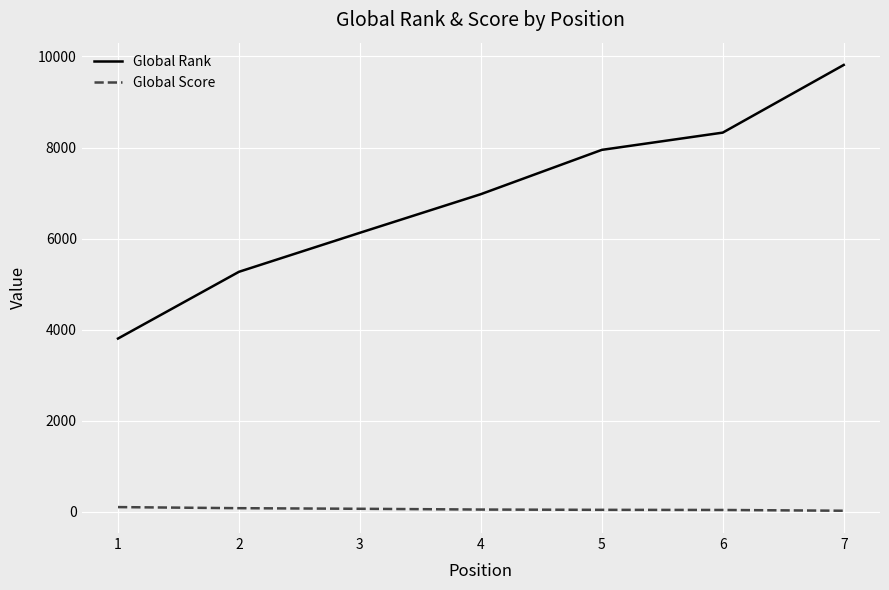

Which series has the largest total across all categories?

Global Rank